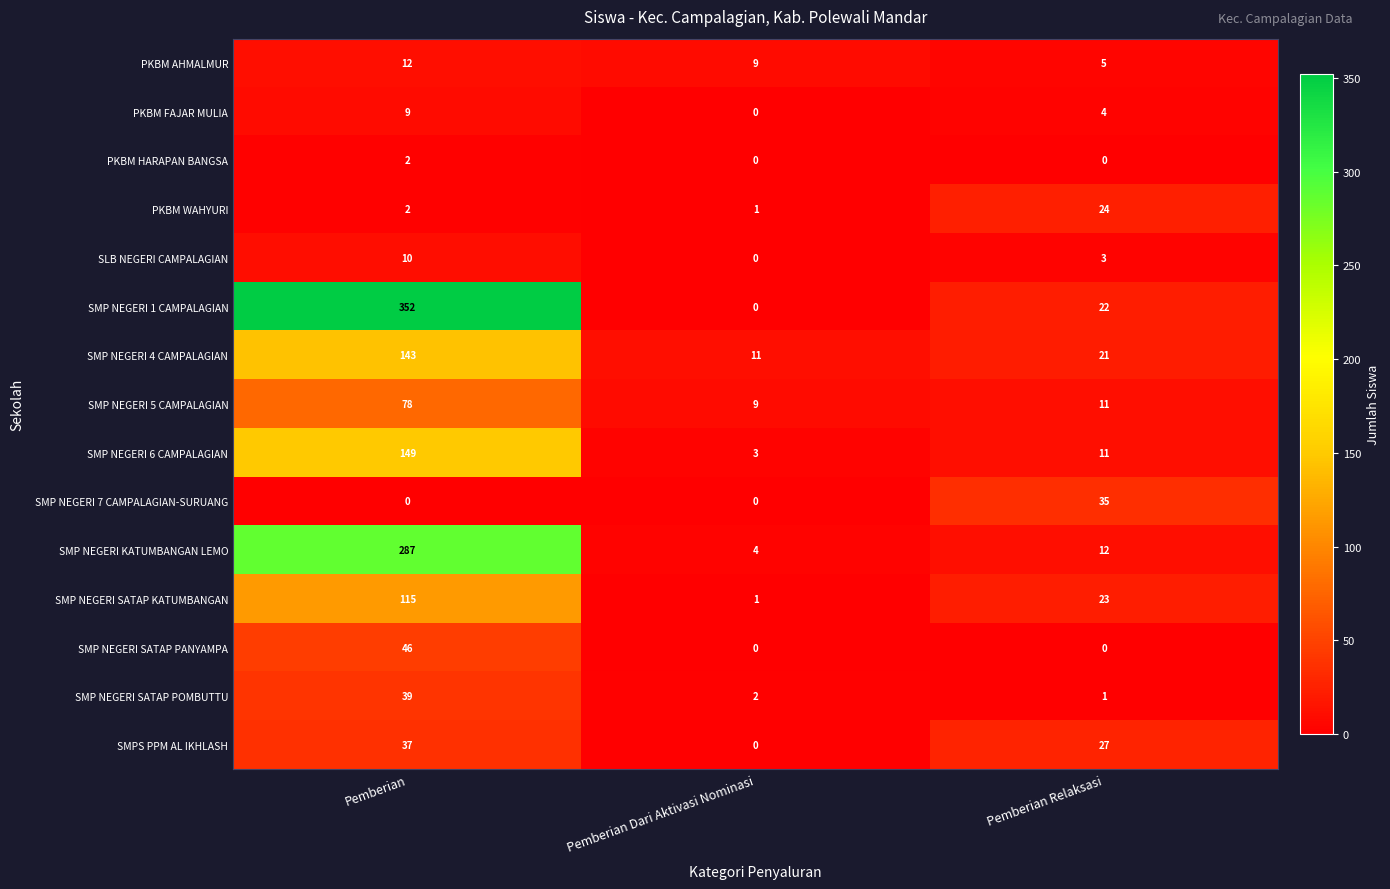

How many series are shown in this chart?

15